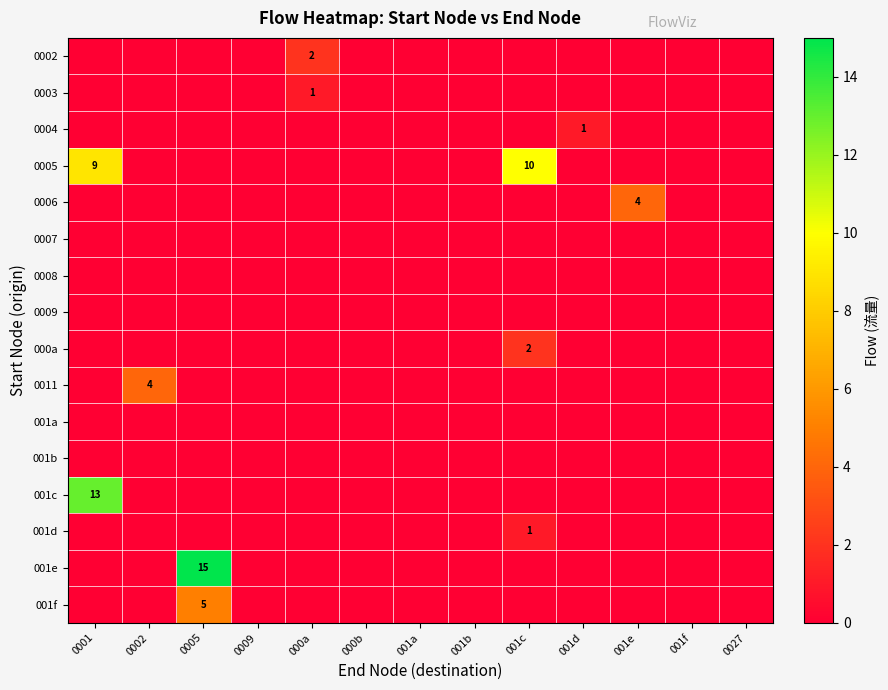

The row_14 series shows 7 at 001e. True or false?

False